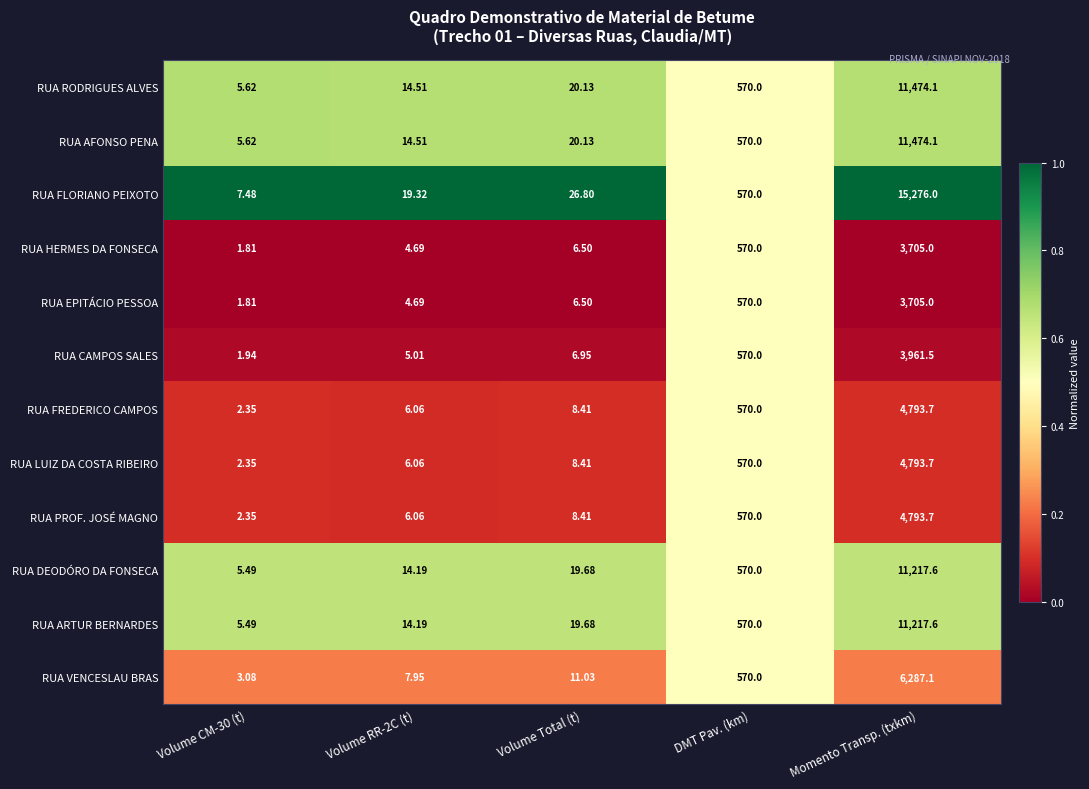

Which series has the largest total across all categories?

RUA FLORIANO PEIXOTO